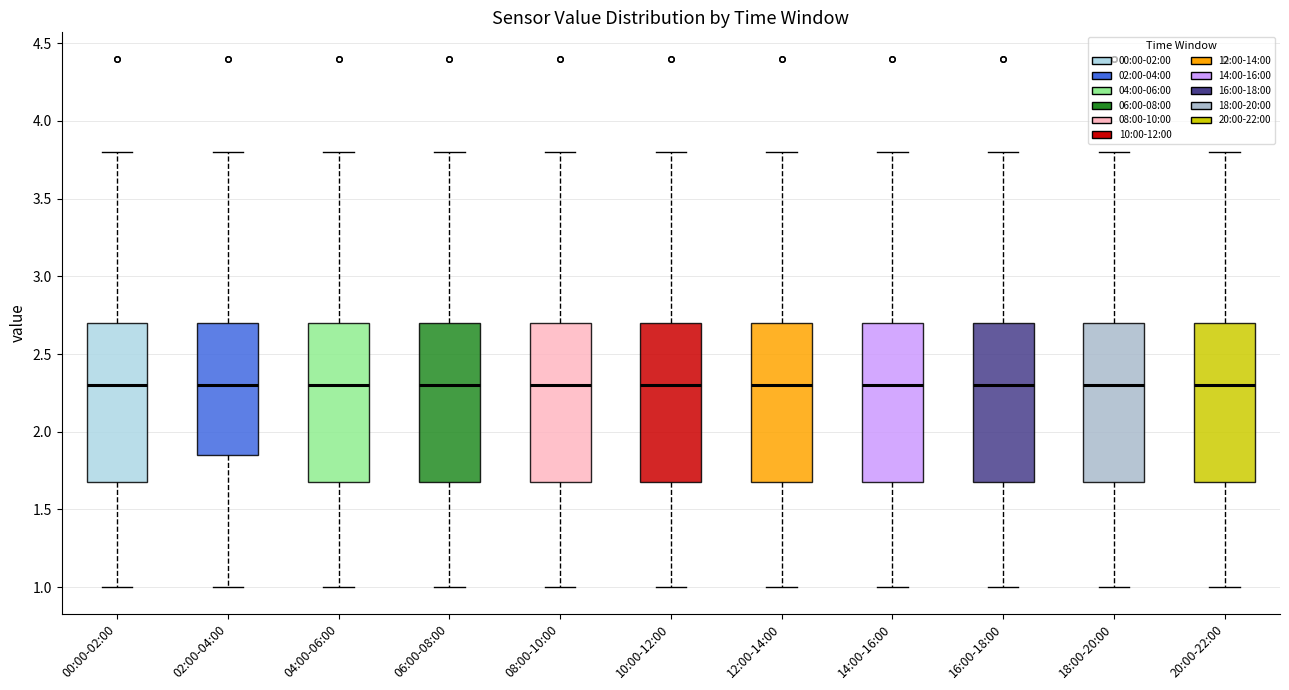

Reading left to right, read every box against the y-axis: the position of its median line, the range the box covers, and the ends of its whiskers. The values are not printed on the chart, so give them approximately, as read against the axis.

00:00-02:00: median 2.30, box 1.70 to 2.70, whiskers 1.00 to 3.80
02:00-04:00: median 2.30, box 1.85 to 2.70, whiskers 1.00 to 3.80
04:00-06:00: median 2.30, box 1.70 to 2.70, whiskers 1.00 to 3.80
06:00-08:00: median 2.30, box 1.70 to 2.70, whiskers 1.00 to 3.80
08:00-10:00: median 2.30, box 1.70 to 2.70, whiskers 1.00 to 3.80
10:00-12:00: median 2.30, box 1.70 to 2.70, whiskers 1.00 to 3.80
12:00-14:00: median 2.30, box 1.70 to 2.70, whiskers 1.00 to 3.80
14:00-16:00: median 2.30, box 1.70 to 2.70, whiskers 1.00 to 3.80
16:00-18:00: median 2.30, box 1.70 to 2.70, whiskers 1.00 to 3.80
18:00-20:00: median 2.30, box 1.70 to 2.70, whiskers 1.00 to 3.80
20:00-22:00: median 2.30, box 1.70 to 2.70, whiskers 1.00 to 3.80